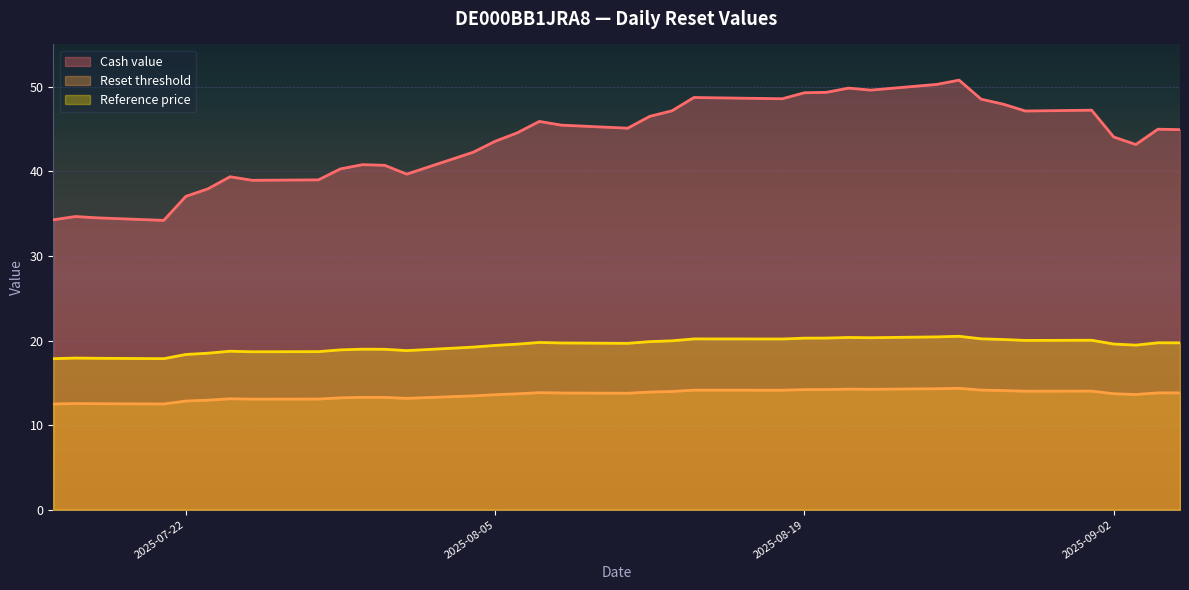

True or false: Reset threshold and Reference price intersect in this chart.

False